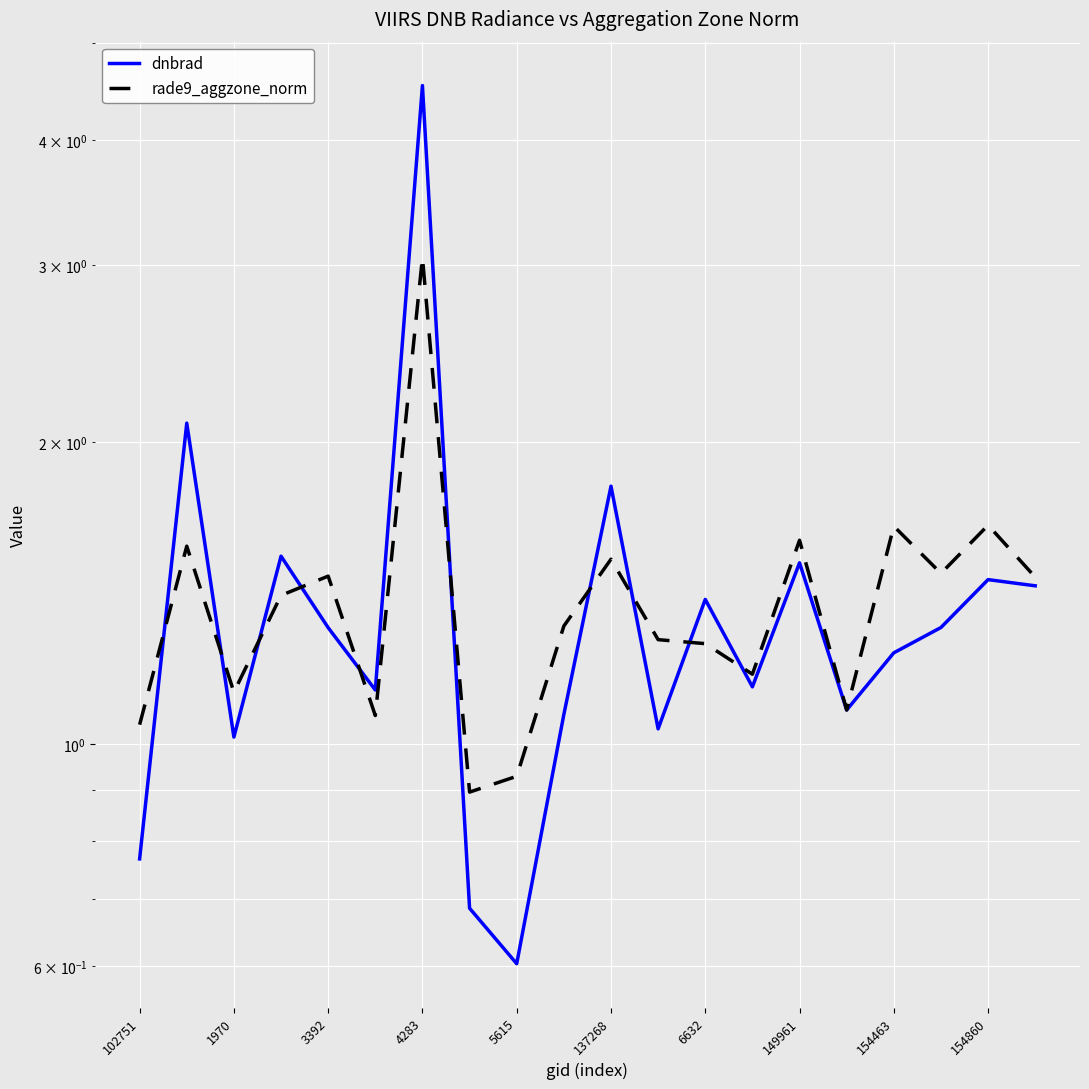

Is this an area chart (filled region under the line)?

No